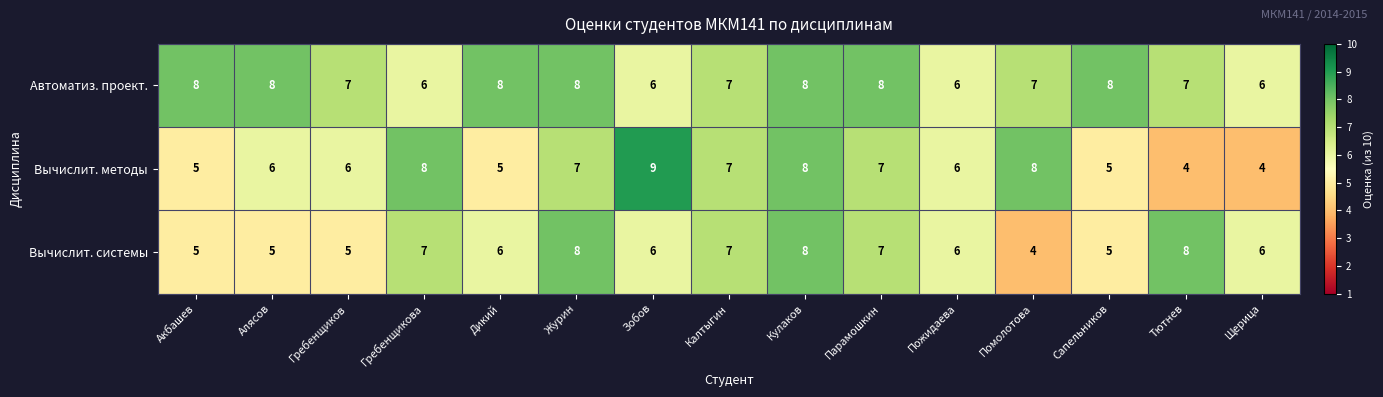

Which series has the largest total across all categories?

Автоматиз. проект.